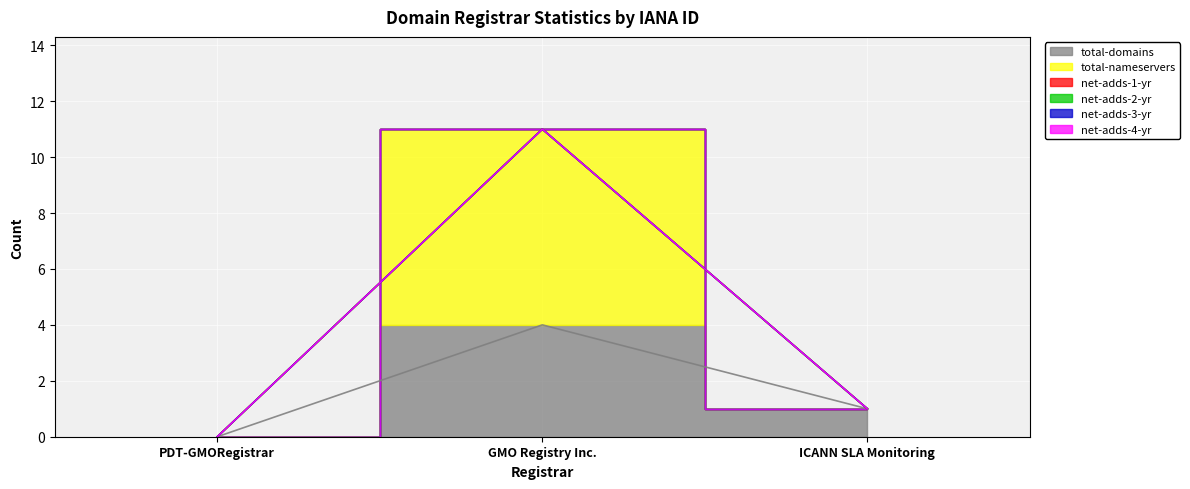

What is the total value across all series at ICANN SLA Monitoring?

1